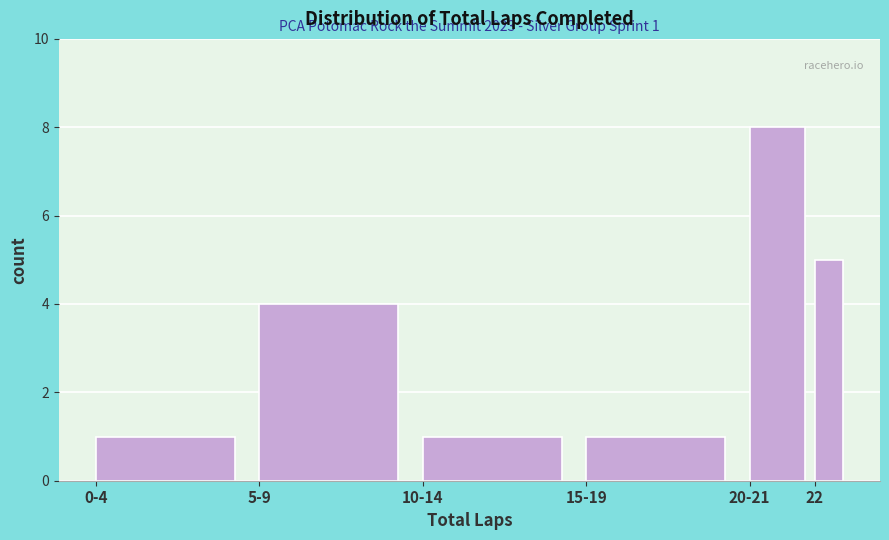

Reading left to right, list all the values displayed in this chart.

0-4=1	5-9=4	10-14=1	15-19=1	20-21=8	22=5